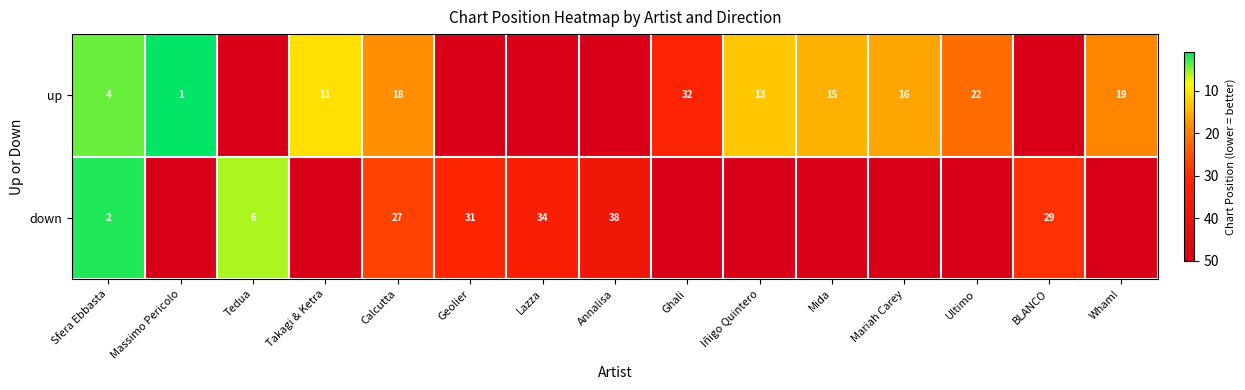

How many categories are shown in the chart?

15